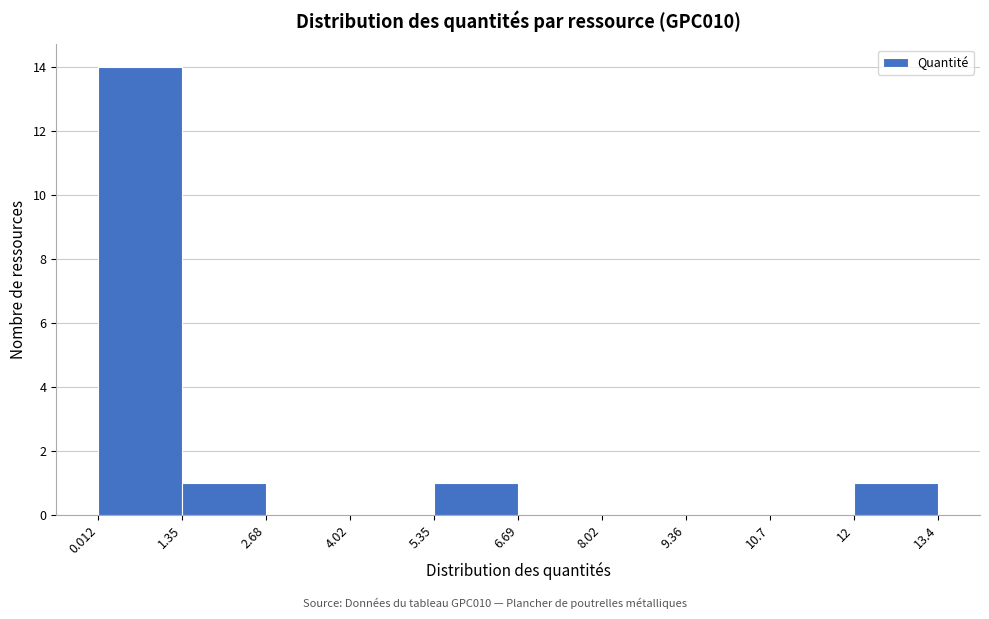

Reading left to right, list every bar in this chart as the range it spans on the x-axis followed by its height. The values are not printed on the chart, so give them approximately, as read against the axis.

0.012 to 1.35: 14
1.35 to 2.68: 1
2.68 to 4.02: 0
4.02 to 5.35: 0
5.35 to 6.69: 1
6.69 to 8.02: 0
8.02 to 9.36: 0
9.36 to 10.7: 0
10.7 to 12: 0
12 to 13.4: 1